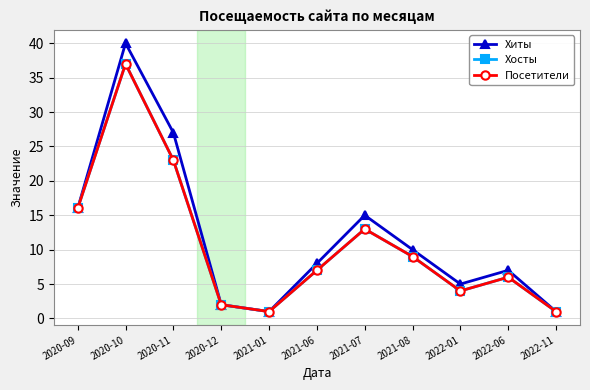

Does the chart have visible grid lines?

Yes